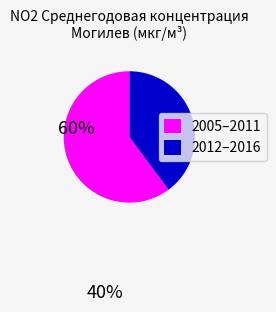

Does any single category account for the majority?

Yes